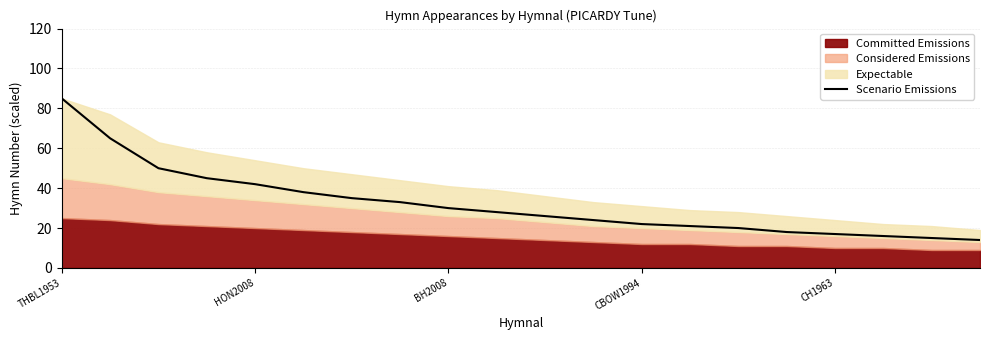

The Scenario Emissions series shows 19 at BH2008. True or false?

False